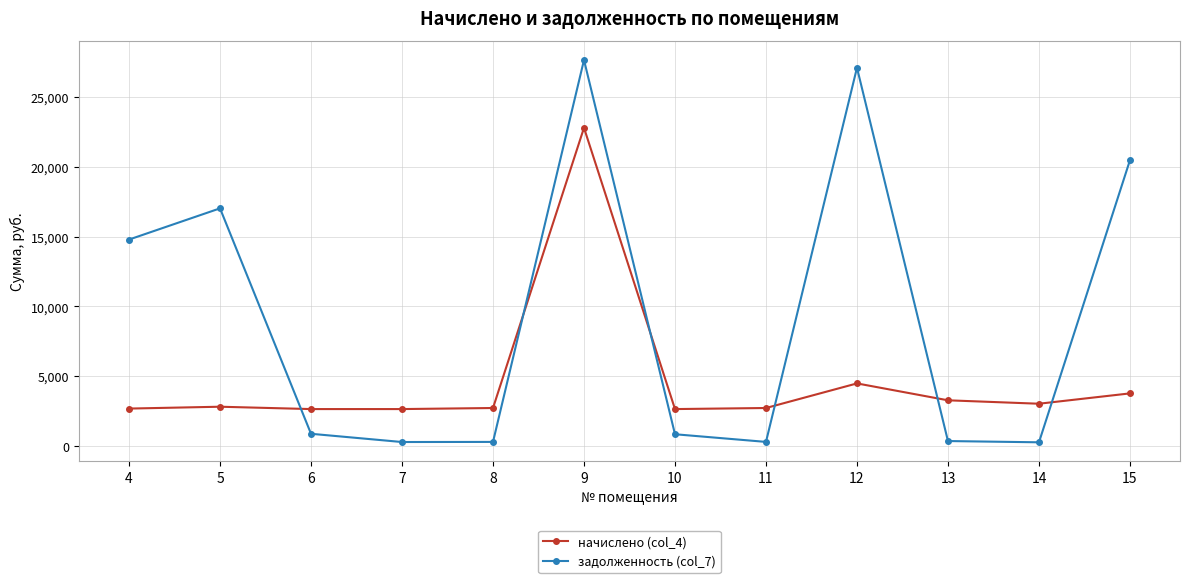

True or false: задолженность (col_7) has more than 2 interior local peaks.

True